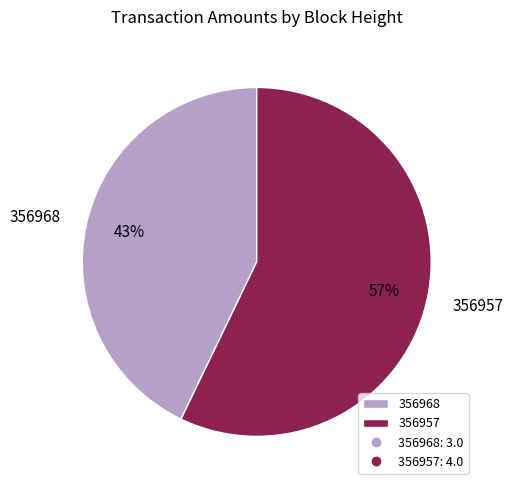

What is the ratio of the value at 356957 to the value at 356968?

1.3